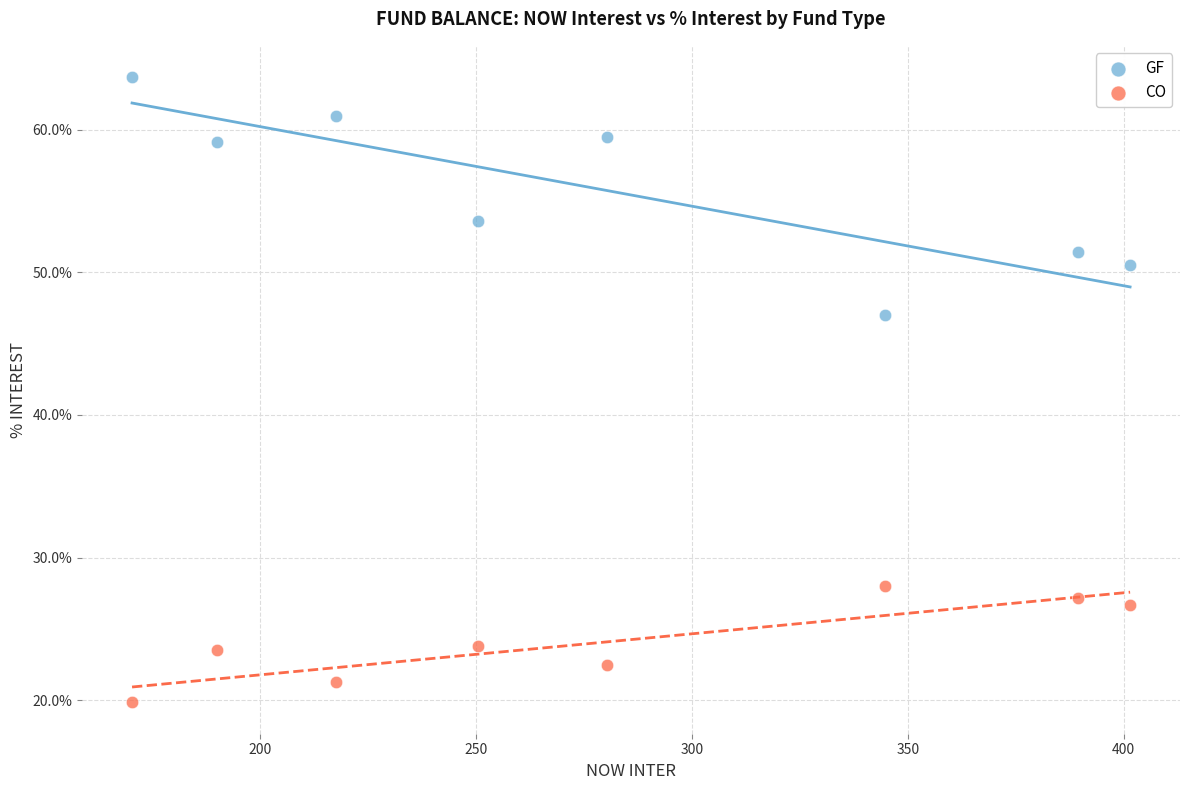

Which series reaches the maximum Y coordinate?

GF